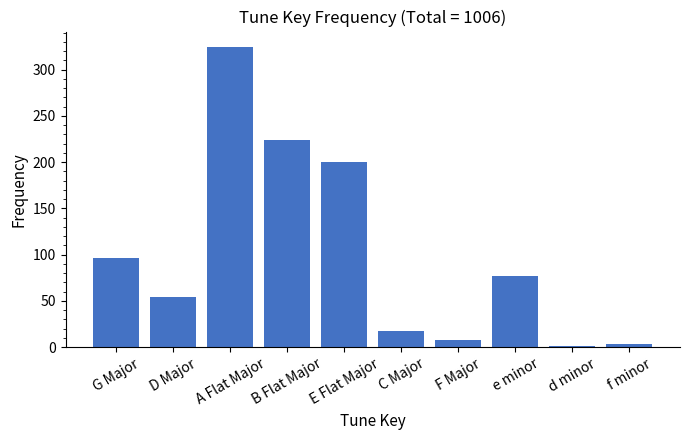

Is it true that the value at G Major is 166?

False